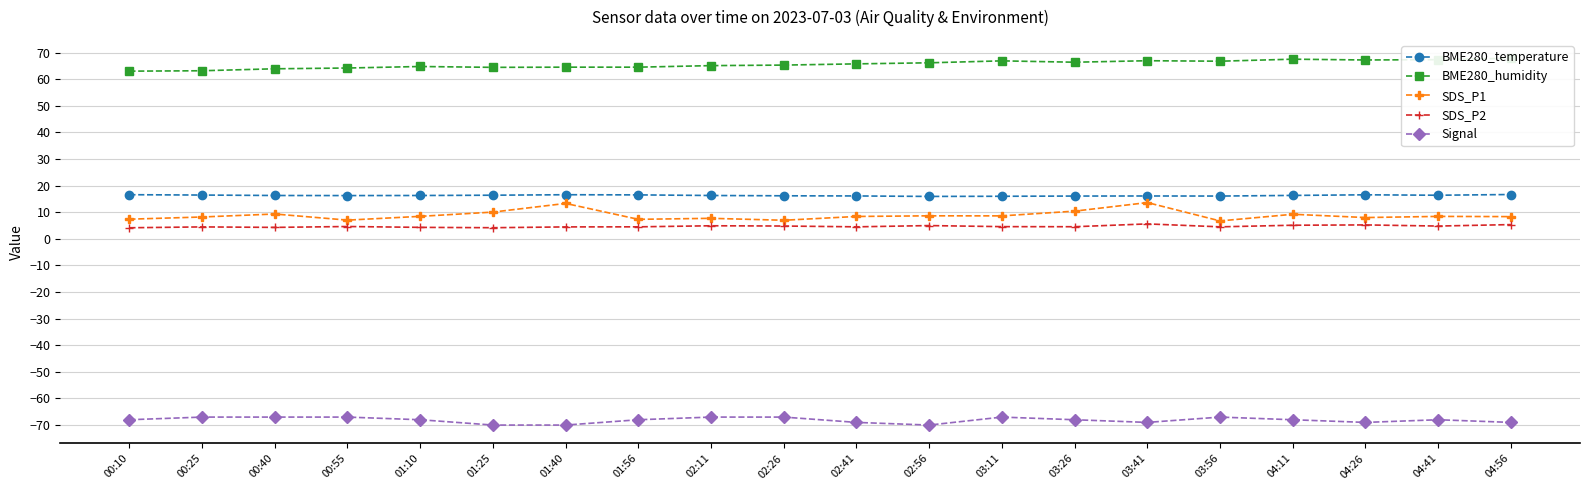

Which category has the highest value across all series?

04:56